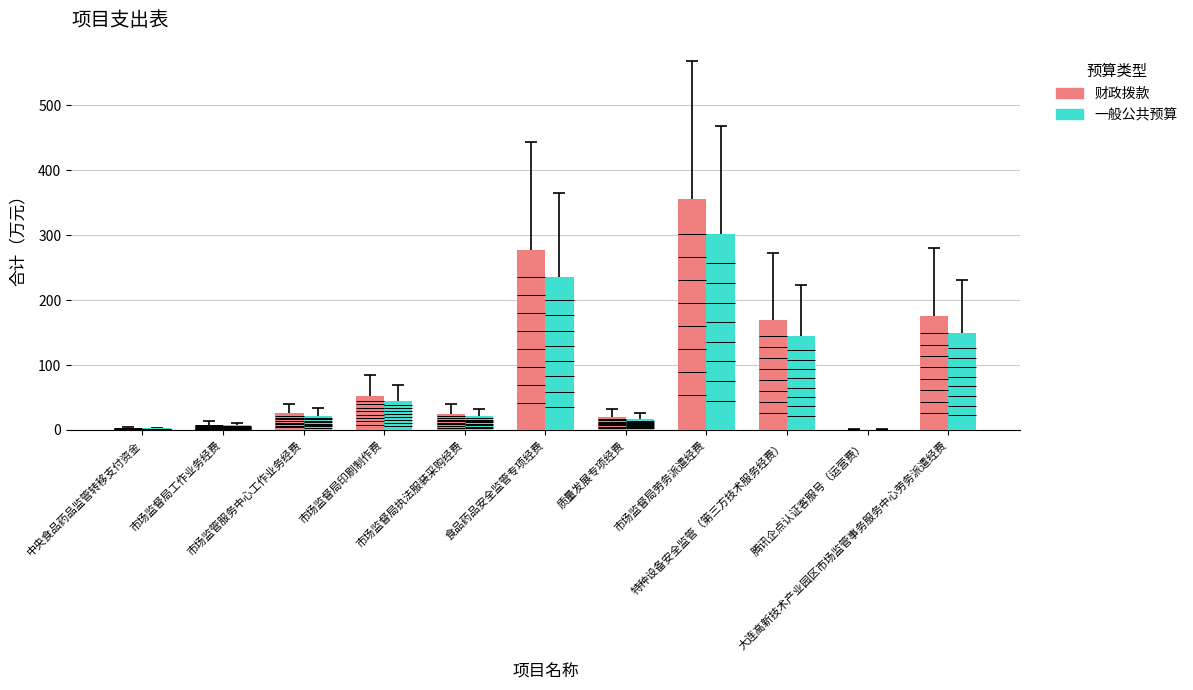

What is the difference between the maximum and minimum values in the 财政拨款 series?

354.4